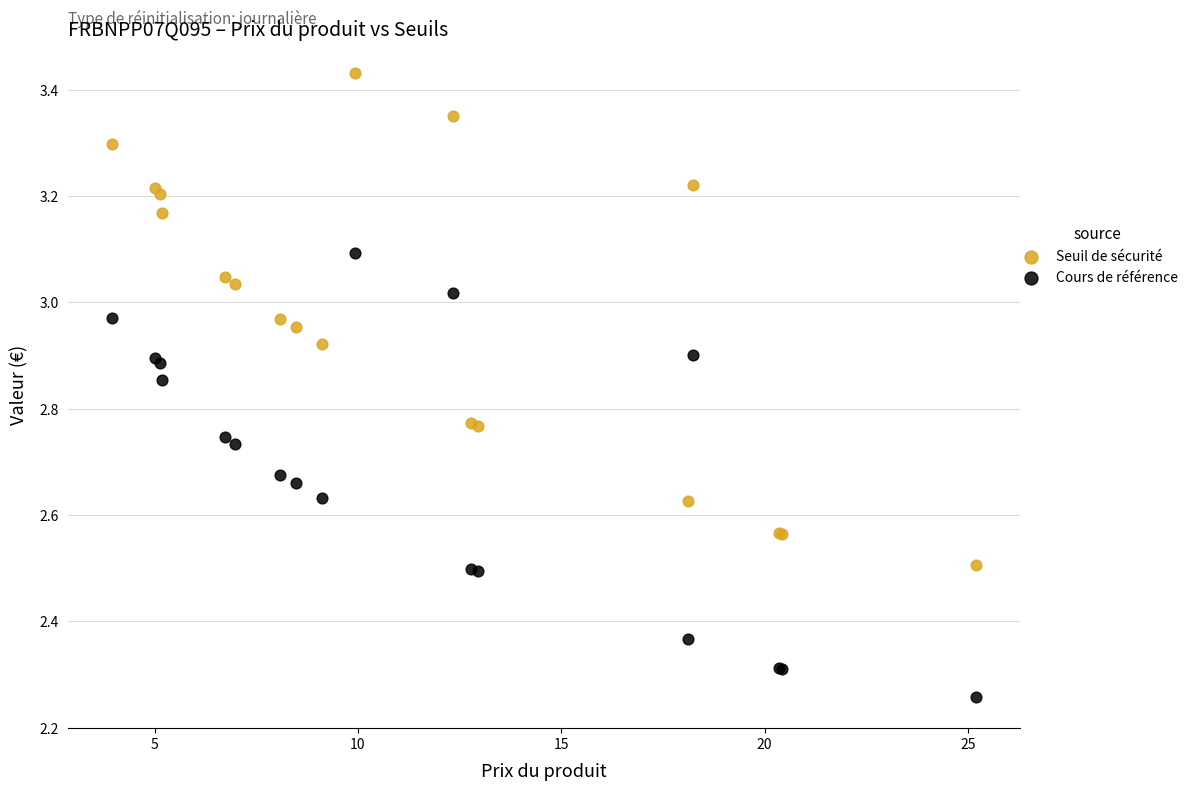

Which series contains the highest Y value?

Seuil de sécurité